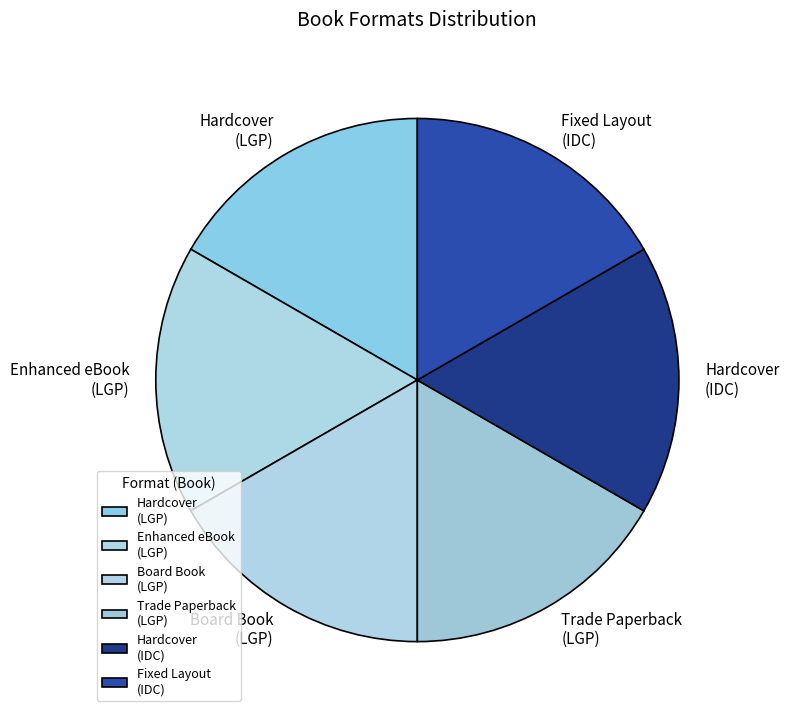

Approximately how many times larger is the value at Fixed Layout (IDC) compared to Hardcover (IDC)?

1.0